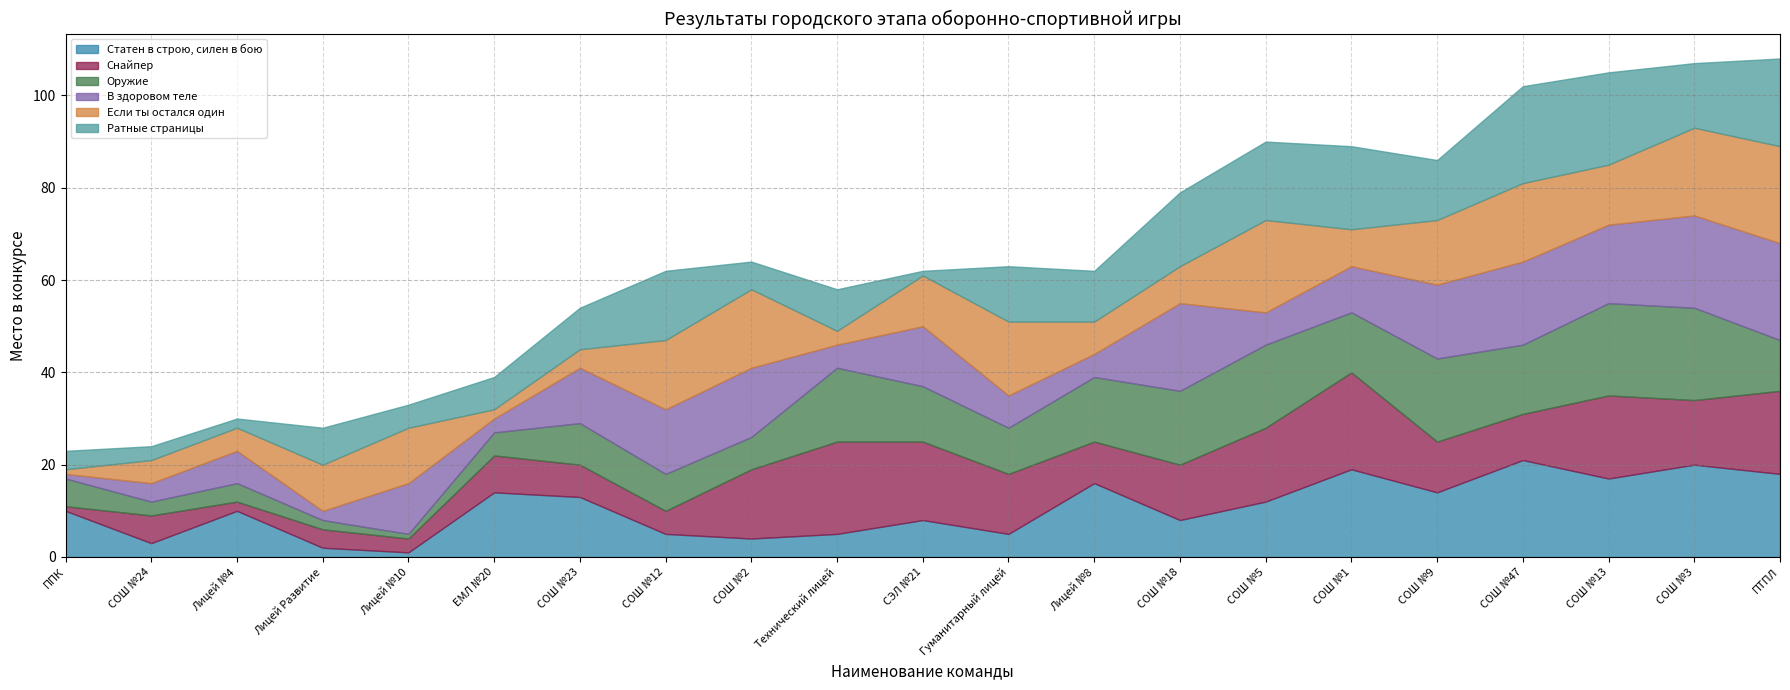

At which category does the chart reach its minimum across all series?

Лицей №10